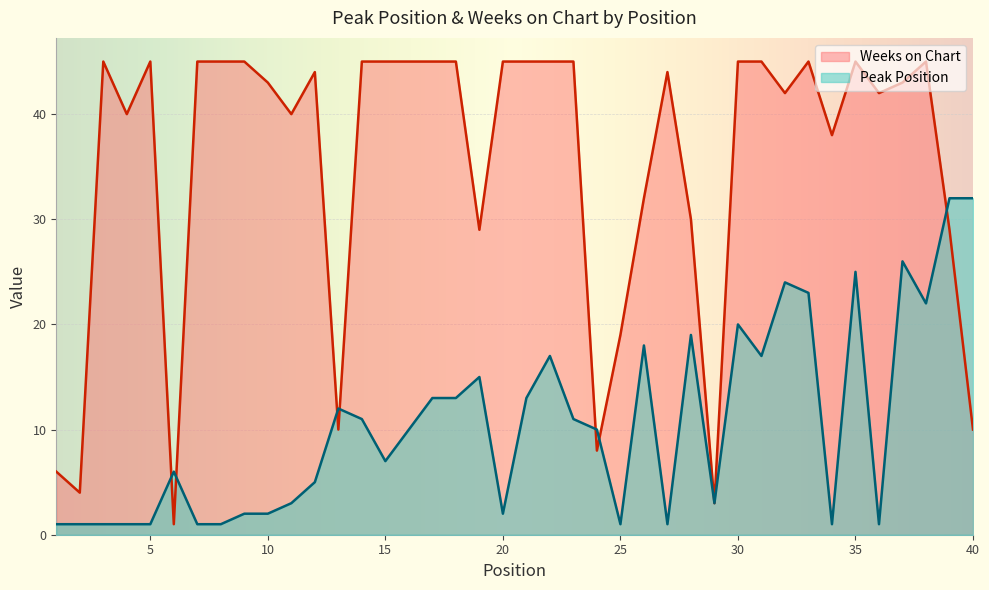

At which category does the chart reach its peak across all series?

3